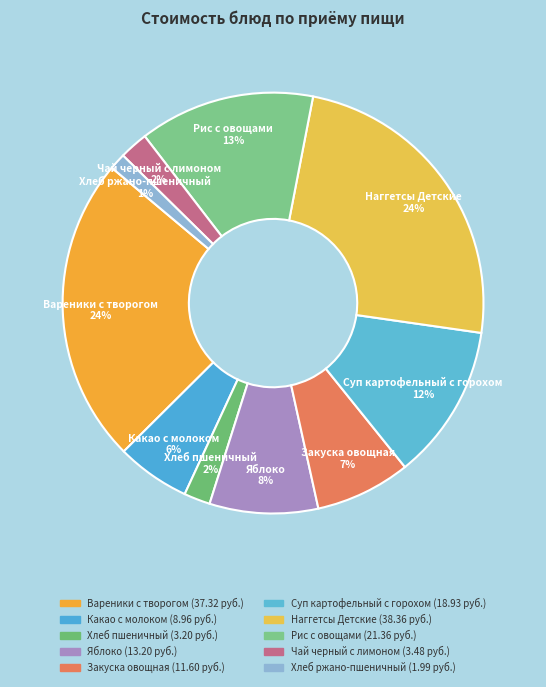

True or false: Хлеб ржано-пшеничный accounts for 1% of the total.

True